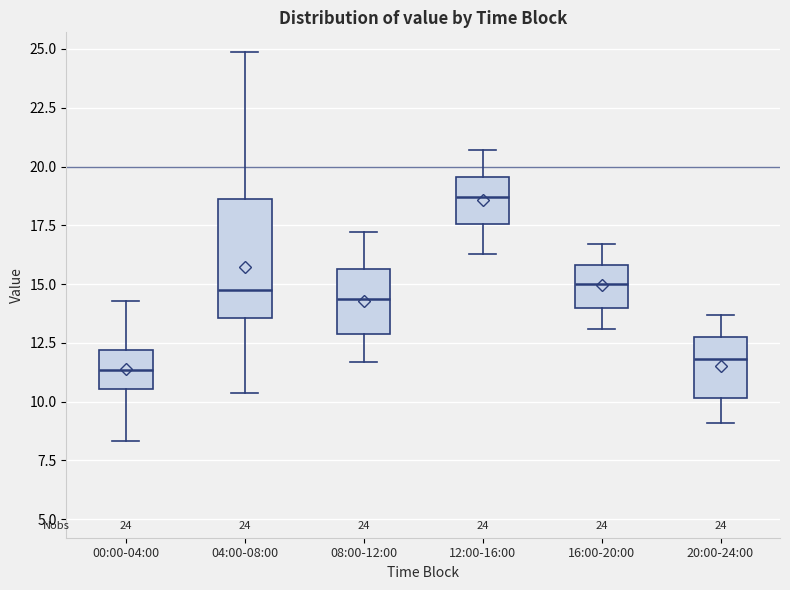

Which box is the tallest, from its lower edge to its upper edge?

04:00-08:00